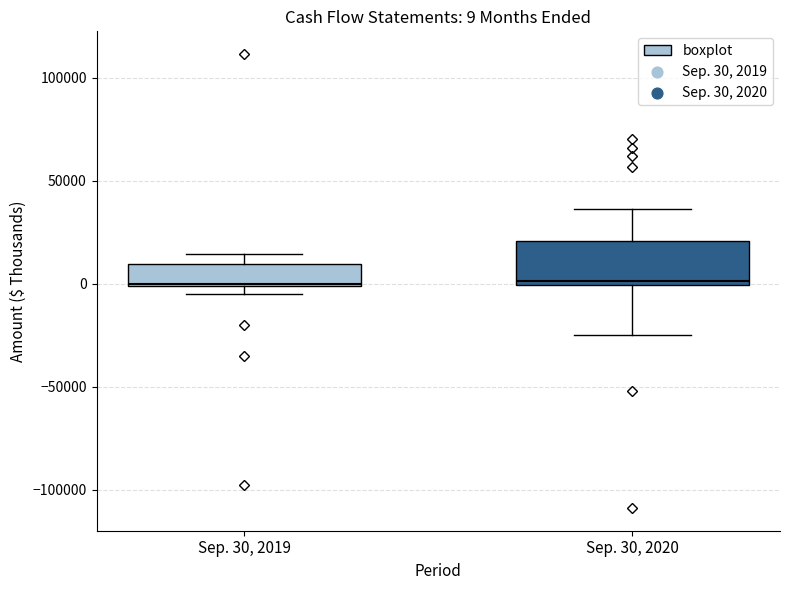

Which box is the tallest, from its lower edge to its upper edge?

Sep. 30, 2020